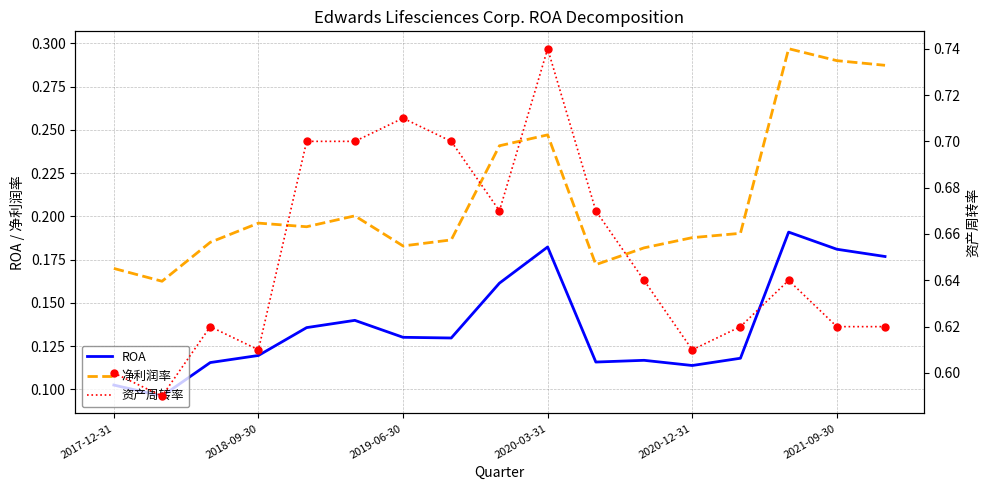

Which series has the widest spread of Y values?

资产周转率